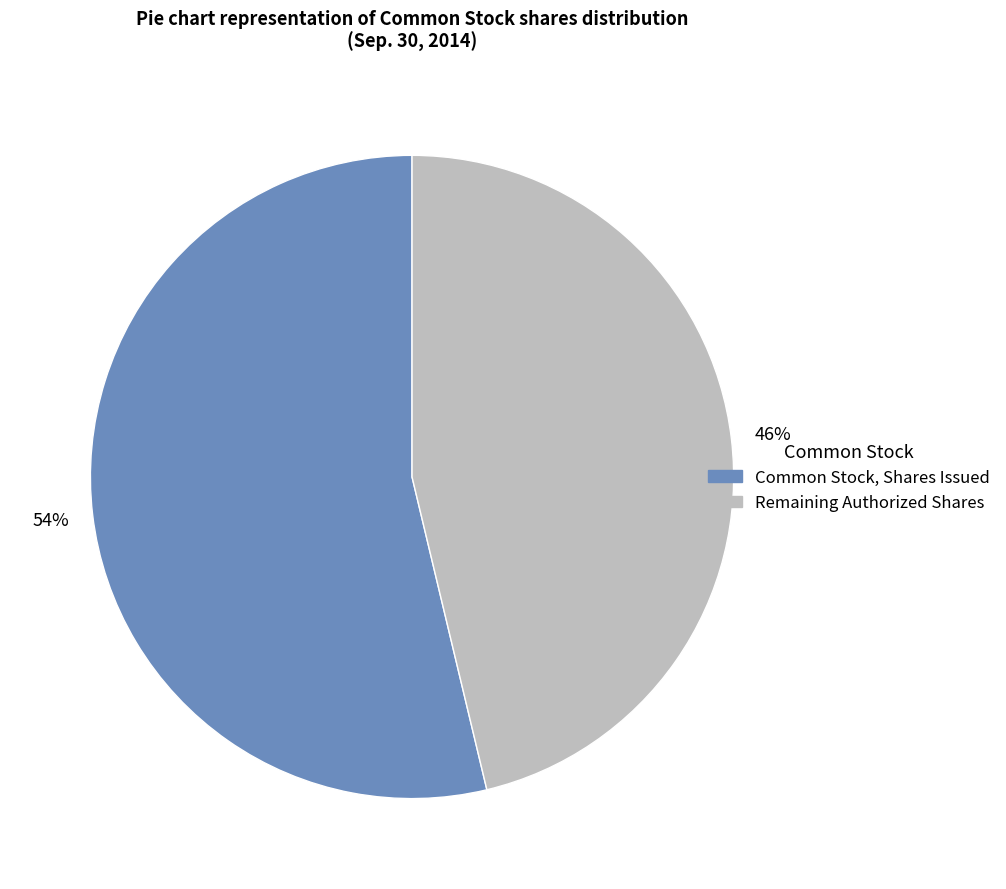

Is there any slice that represents more than half of the pie?

Yes